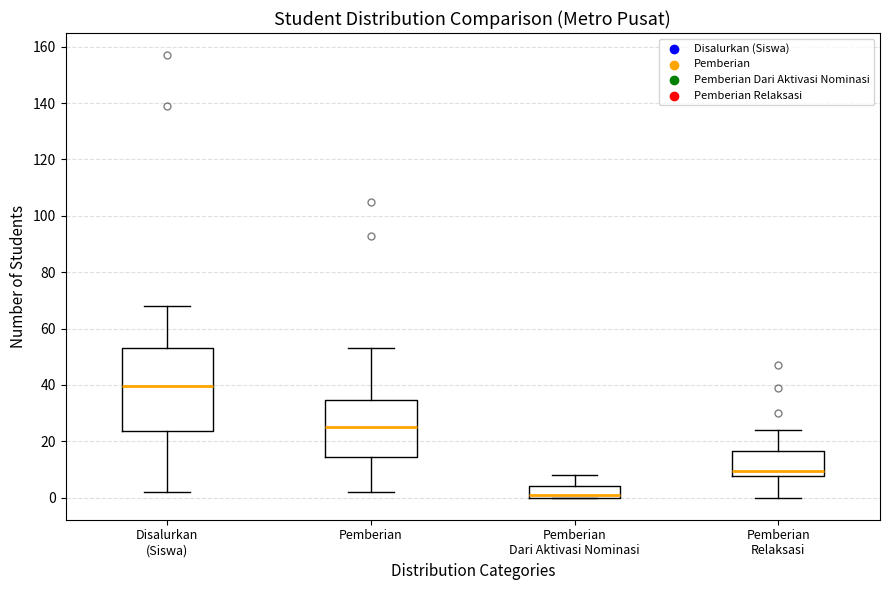

Where does the median line of the box for Pemberian Dari Aktivasi Nominasi sit on the y-axis? The values are not printed on the chart, so give them approximately, as read against the axis.

2